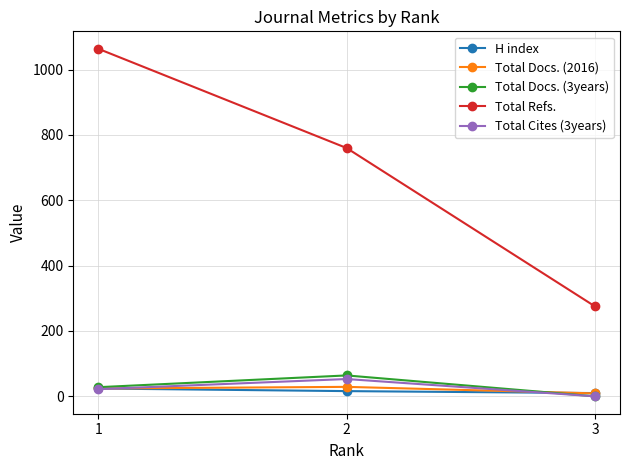

True or false: Total Refs. has a value of 275 at 3.

True